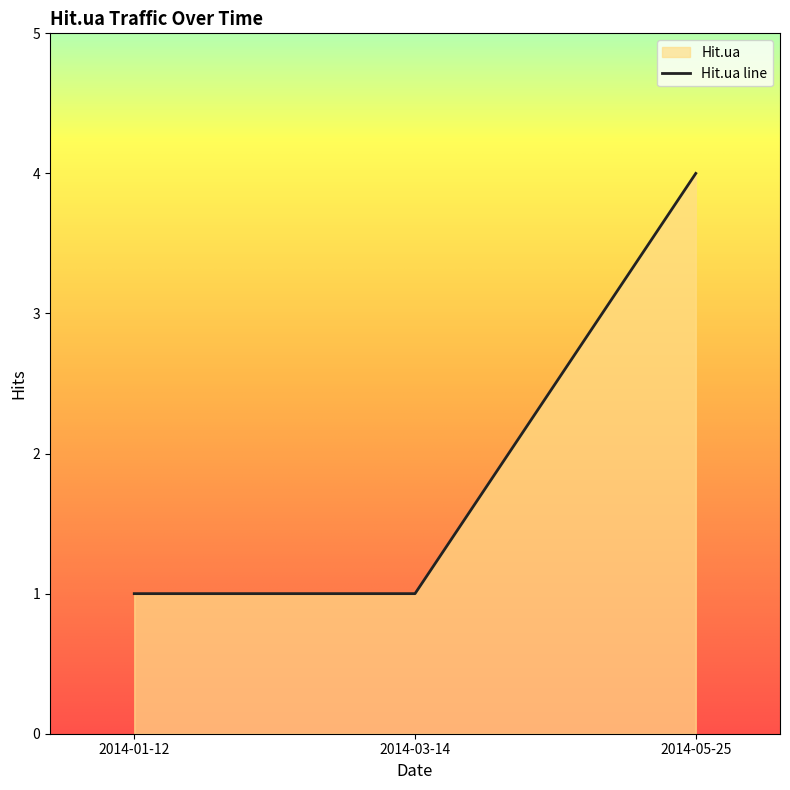

At which category does the chart reach its minimum across all series?

2014-01-12